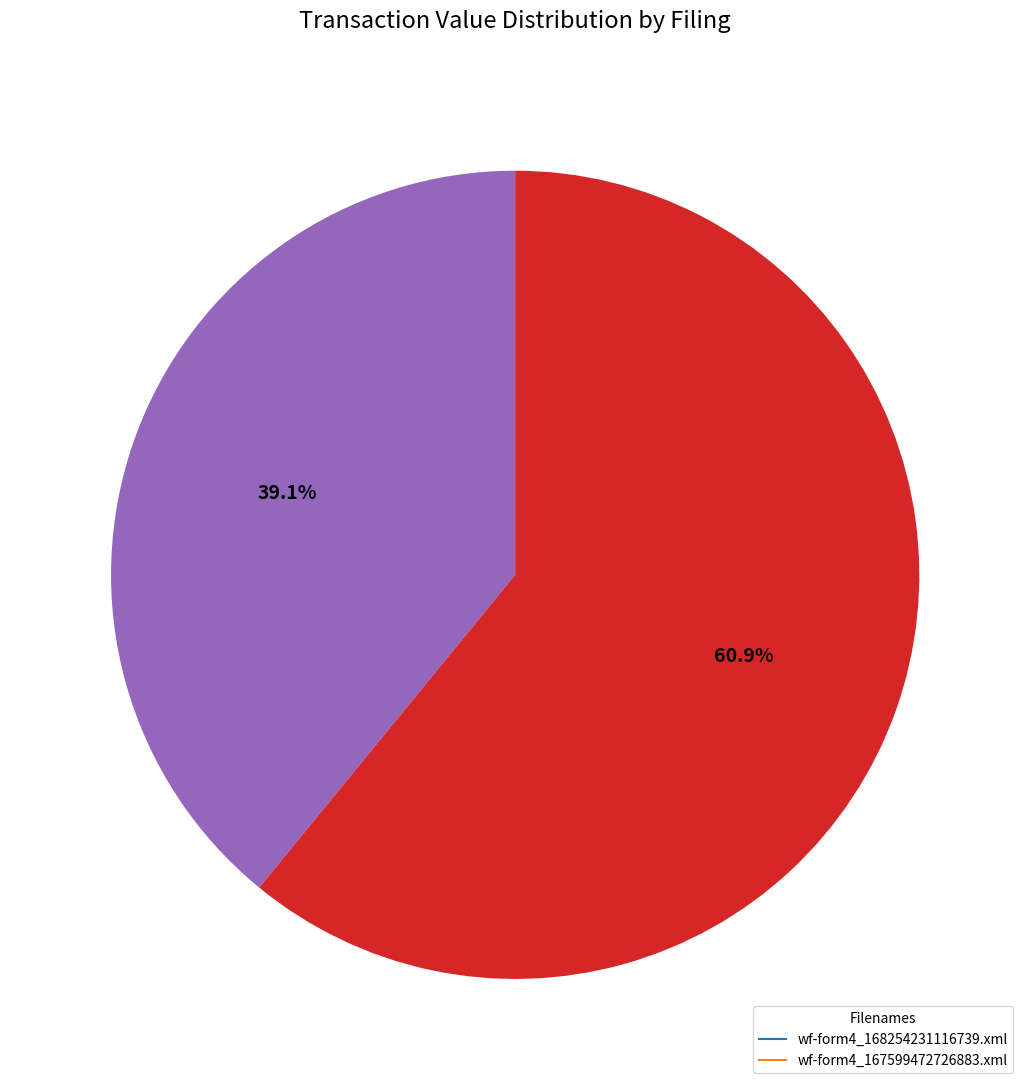

How much of the chart is everything except wf-form4_168254231116739.xml?

60.9%